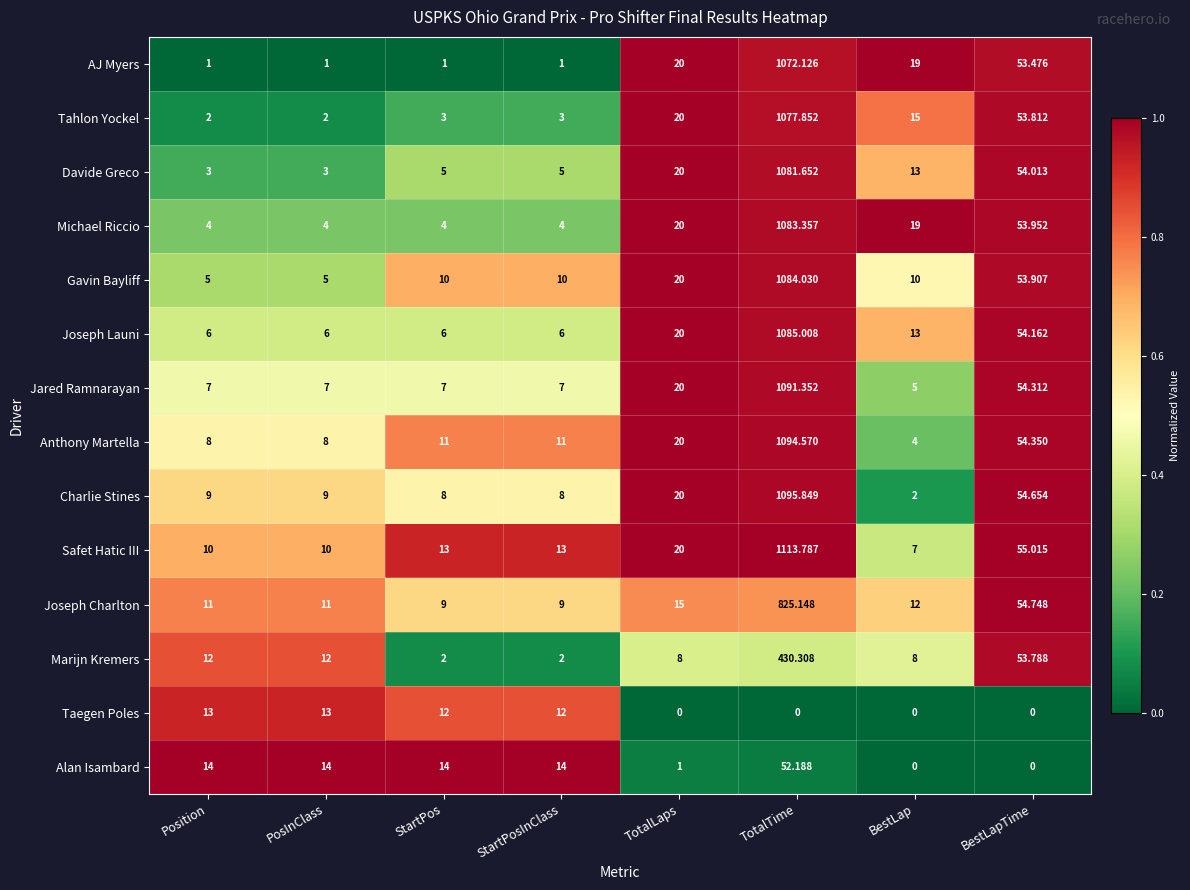

Rank the series at PosInClass from lowest to highest value.

AJ Myers, Tahlon Yockel, Davide Greco, Michael Riccio, Gavin Bayliff, Joseph Launi, Jared Ramnarayan, Anthony Martella, Charlie Stines, Safet Hatic III, Joseph Charlton, Marijn Kremers, Taegen Poles, Alan Isambard